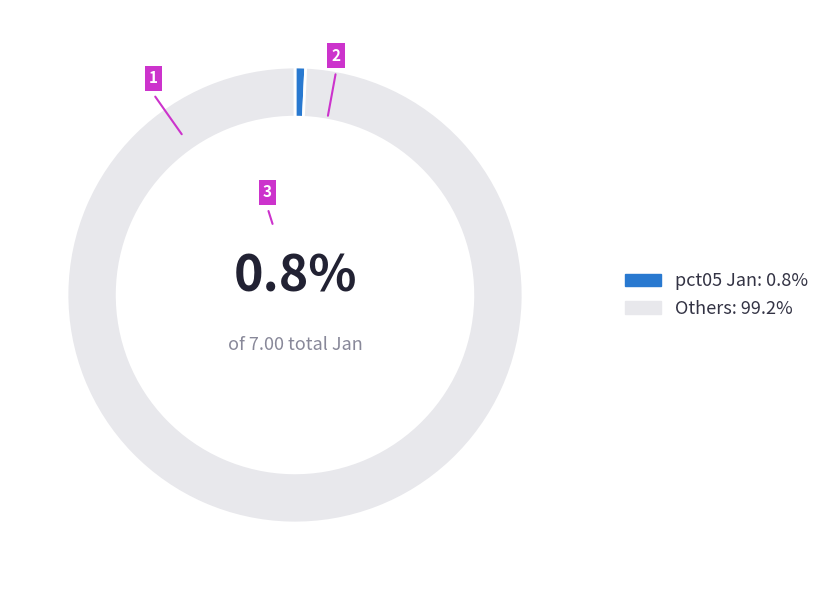

Count the number of slices in the pie.

2